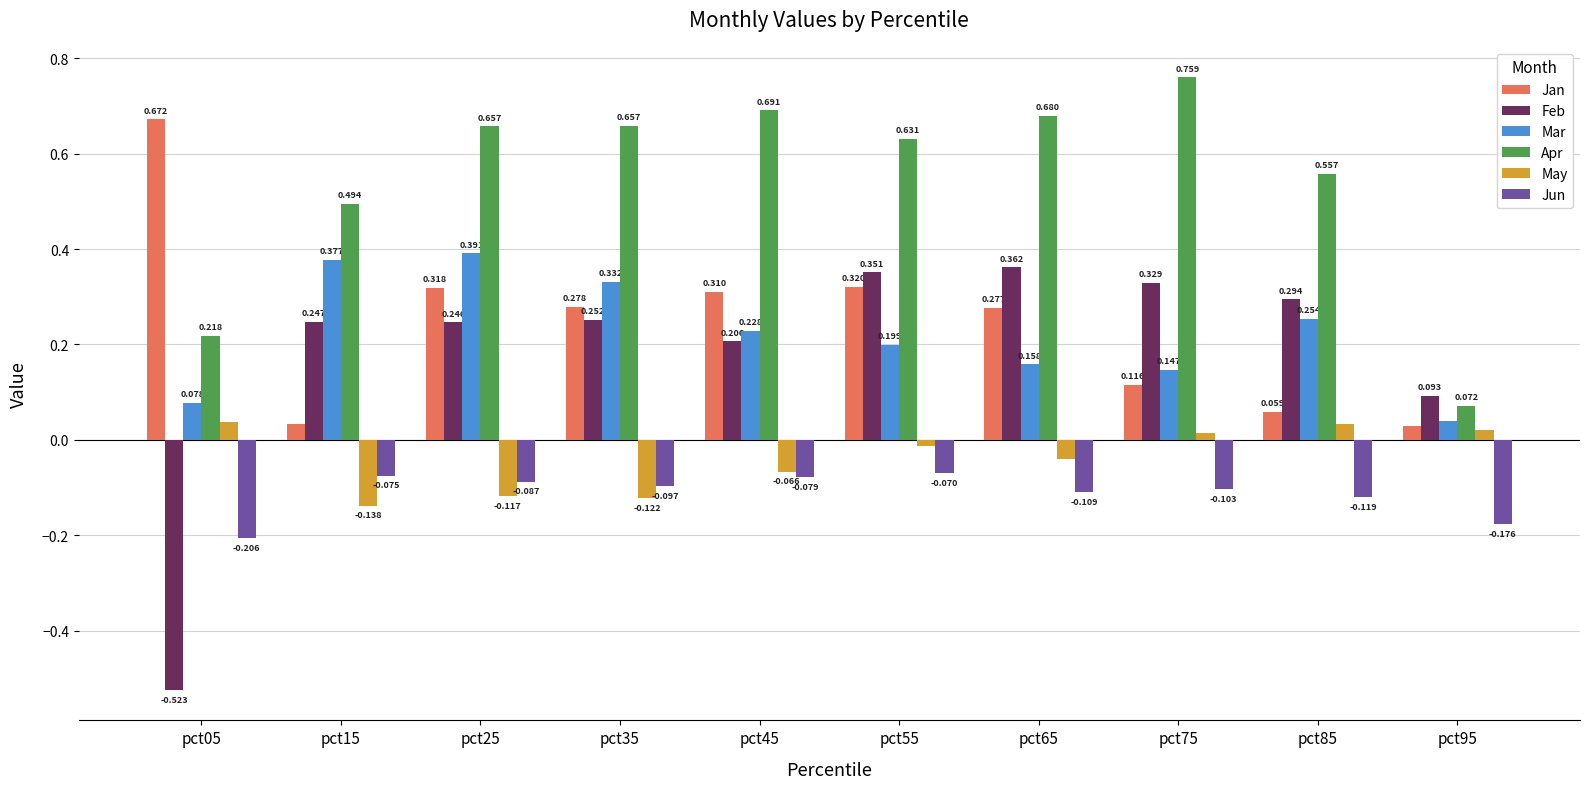

Rank the series by their maximum value, from lowest to highest.

Jun, May, Feb, Mar, Jan, Apr